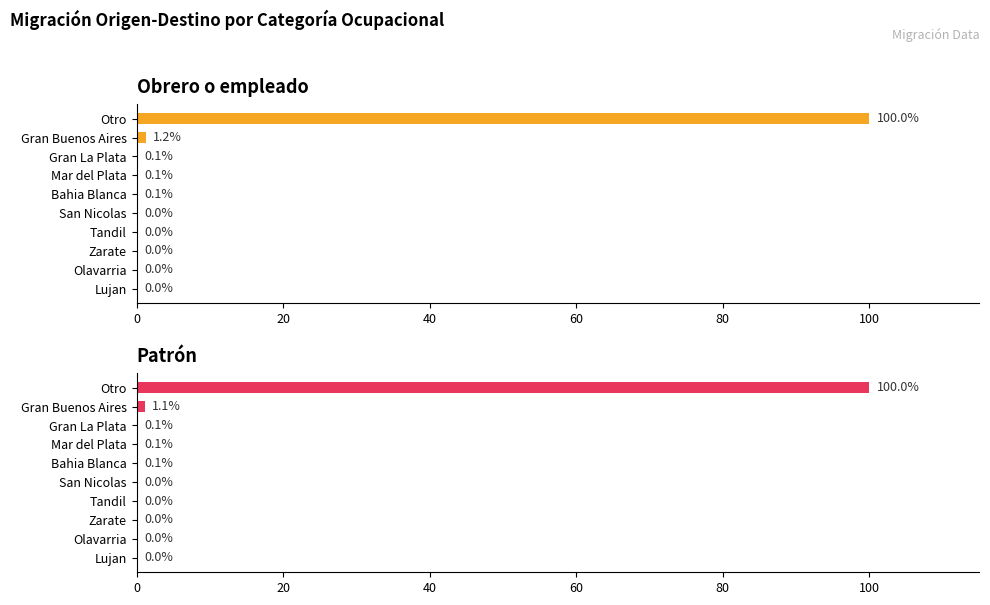

Count the number of data series in this chart.

2